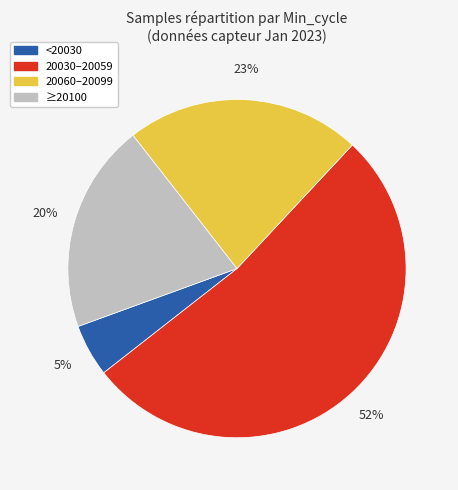

Does any single category account for the majority?

Yes